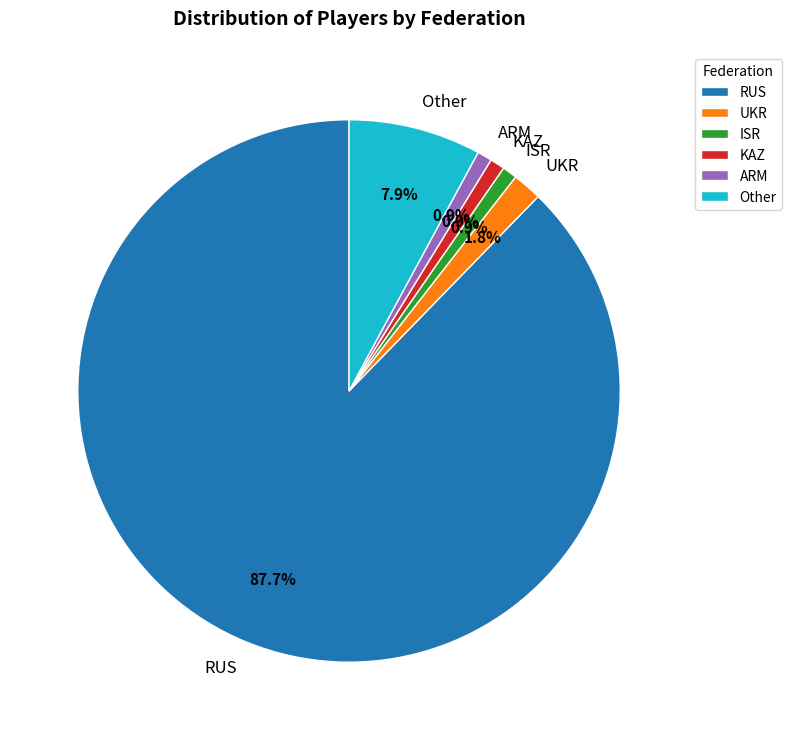

Is it true that RUS is 88% of the pie?

True